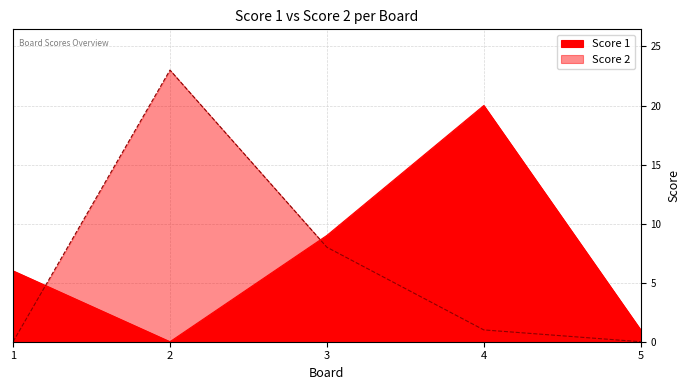

Which series has the widest spread of values?

Score 2